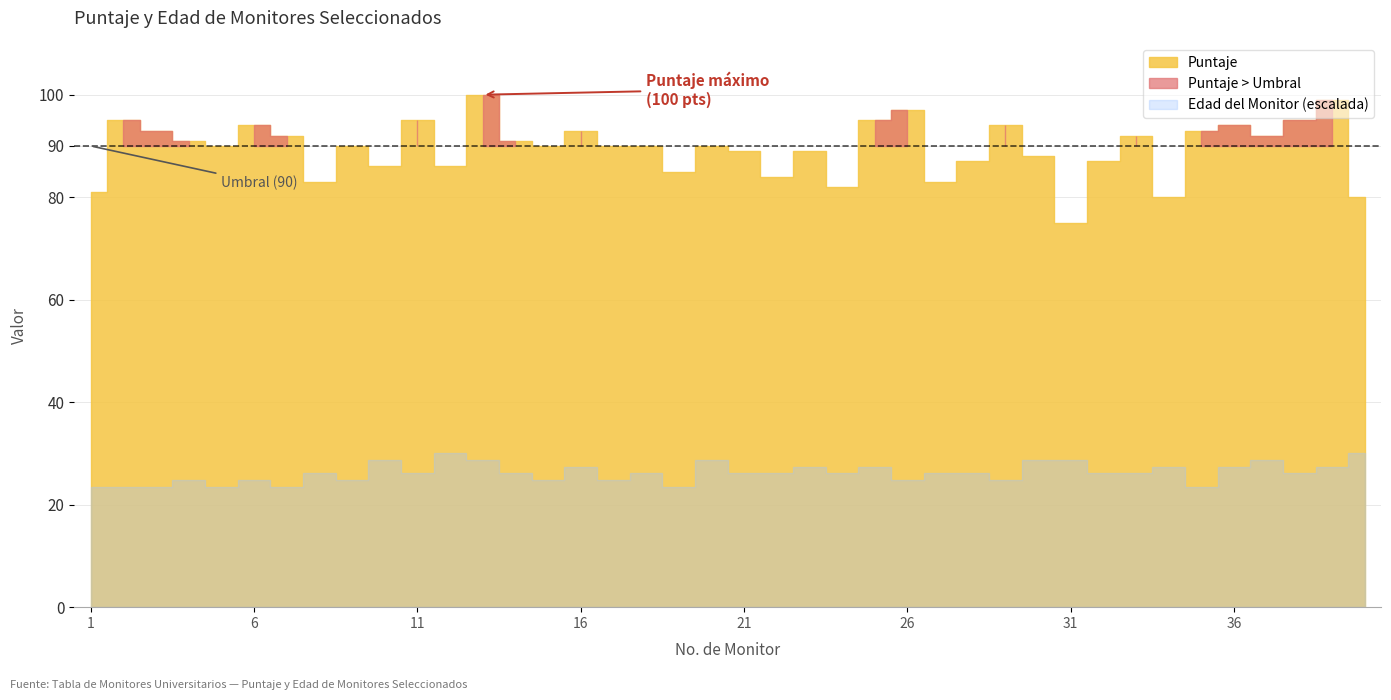

How many interior local peaks does the Edad del Monitor series have?

12